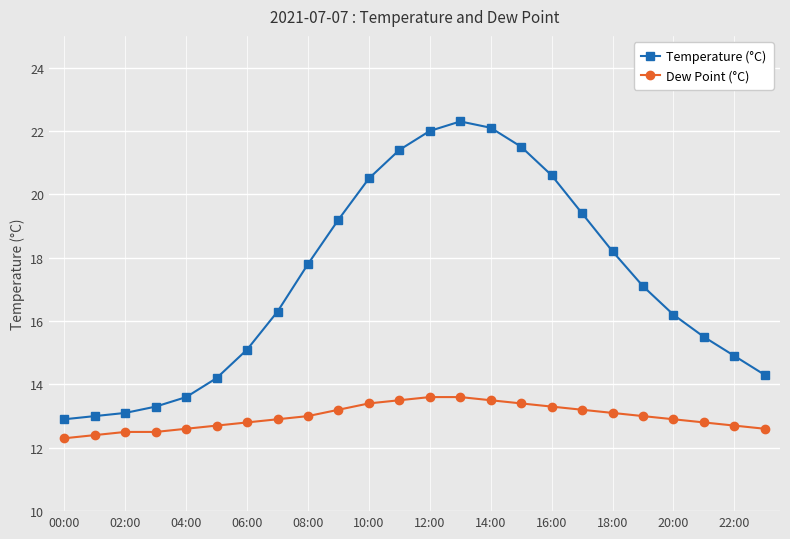

Reading left to right, list all the values displayed in this chart.

Temperature (°C): 12.9	13.0	13.1	13.3	13.6	14.2	15.1	16.3	17.8	19.2	20.5	21.4	22.0	22.3	22.1	21.5	20.6	19.4	18.2	17.1	16.2	15.5	14.9	14.3
Dew Point (°C): 12.3	12.4	12.5	12.5	12.6	12.7	12.8	12.9	13.0	13.2	13.4	13.5	13.6	13.6	13.5	13.4	13.3	13.2	13.1	13.0	12.9	12.8	12.7	12.6